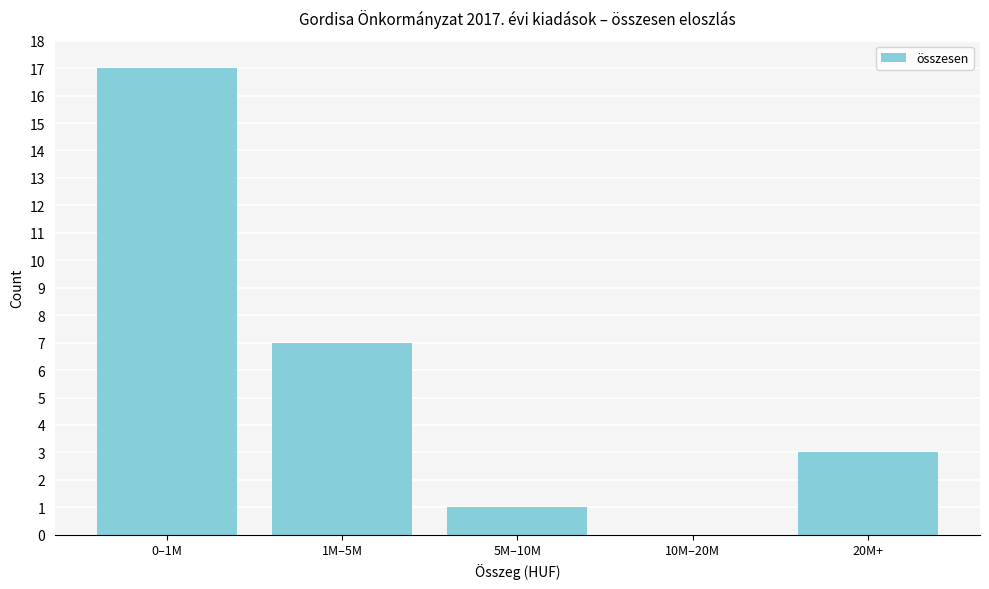

Reading left to right, extract all data points from this chart.

0–1M=17	1M–5M=7	5M–10M=1	10M–20M=0	20M+=3